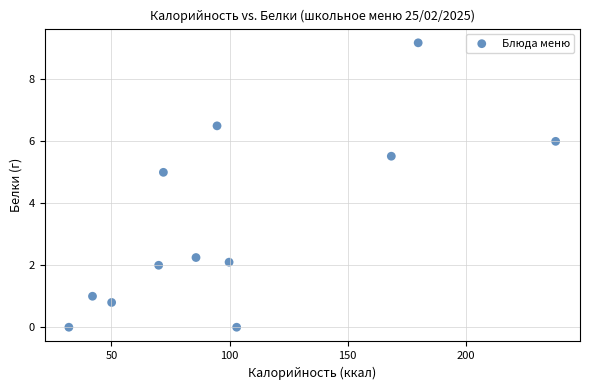

What Y value in the scatter plot is closest to 4?

5.0